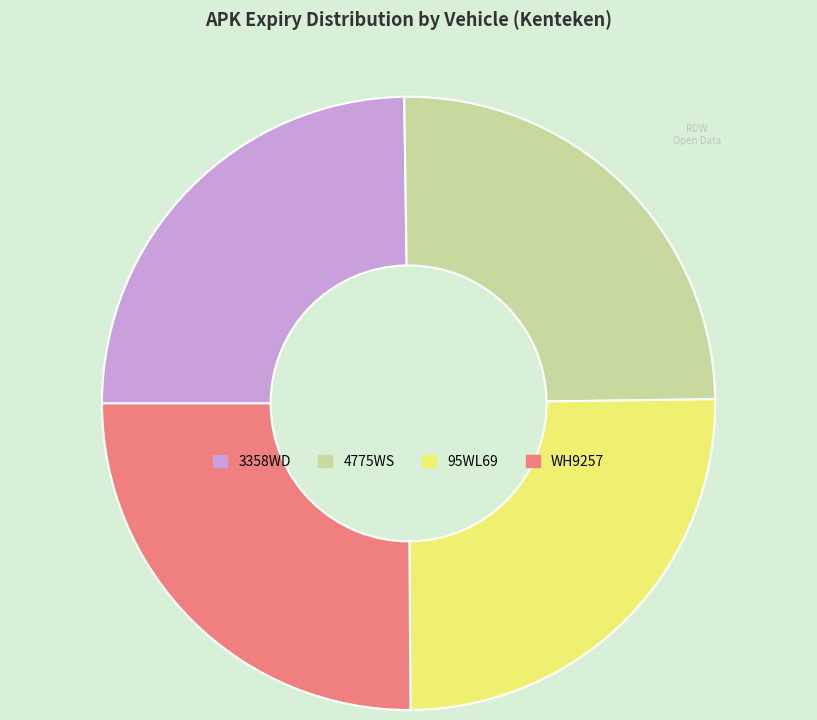

What is the ratio of the value at 95WL69 to the value at 4775WS?

1.0